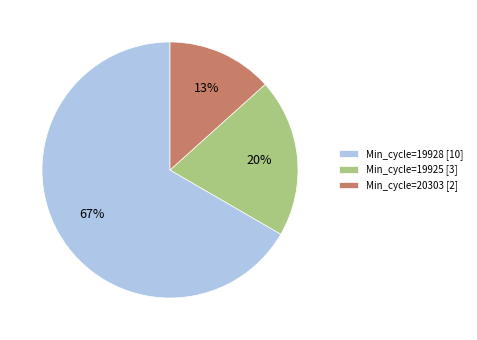

Count the number of slices in the pie.

3